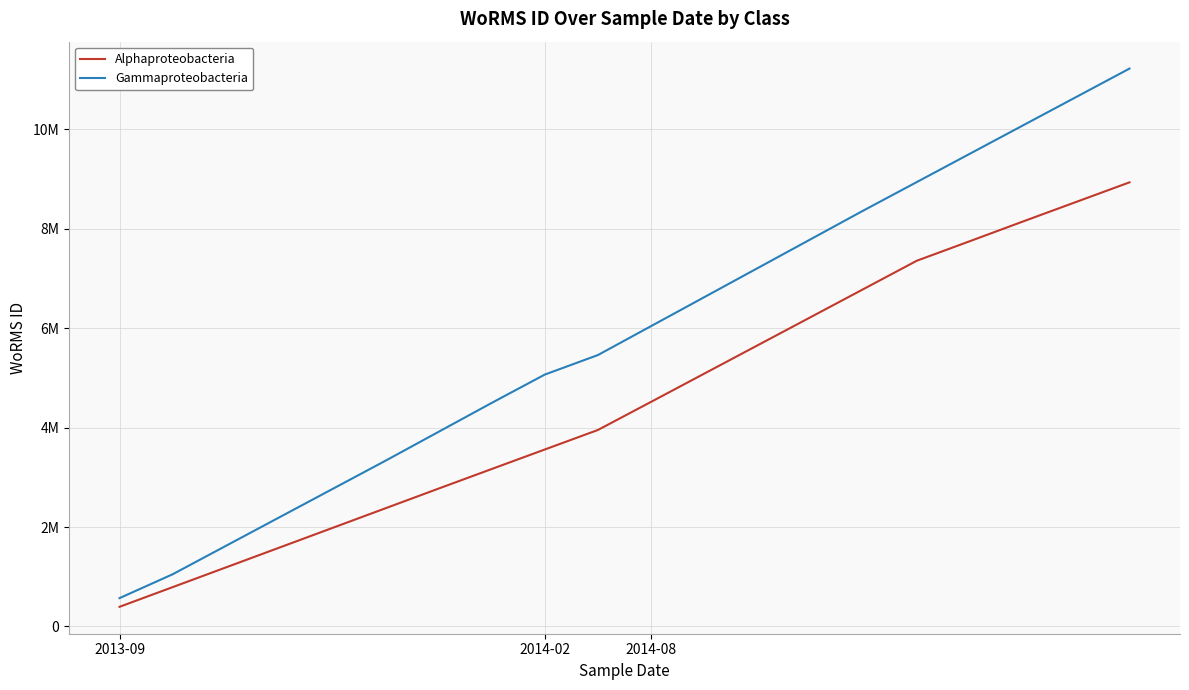

What are all the series names shown in the legend?

Alphaproteobacteria, Gammaproteobacteria